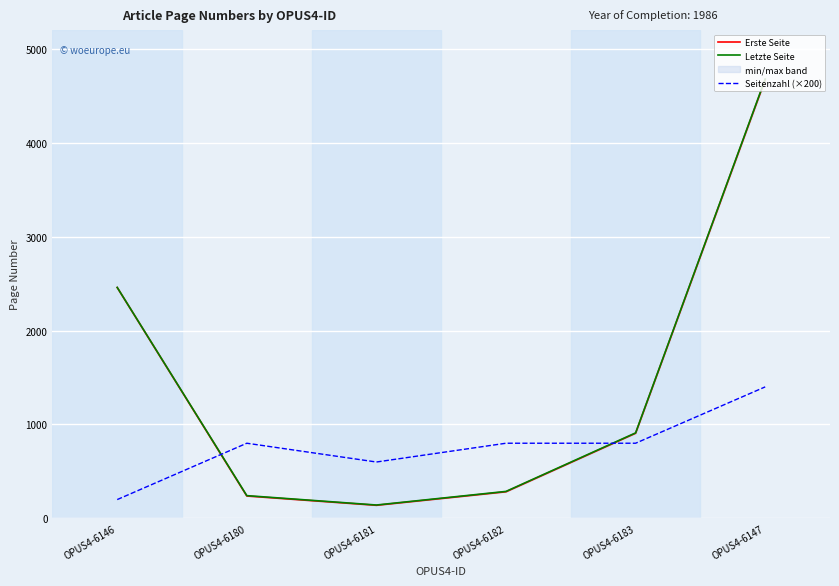

At how many categories does at least one series exceed 3964?

1